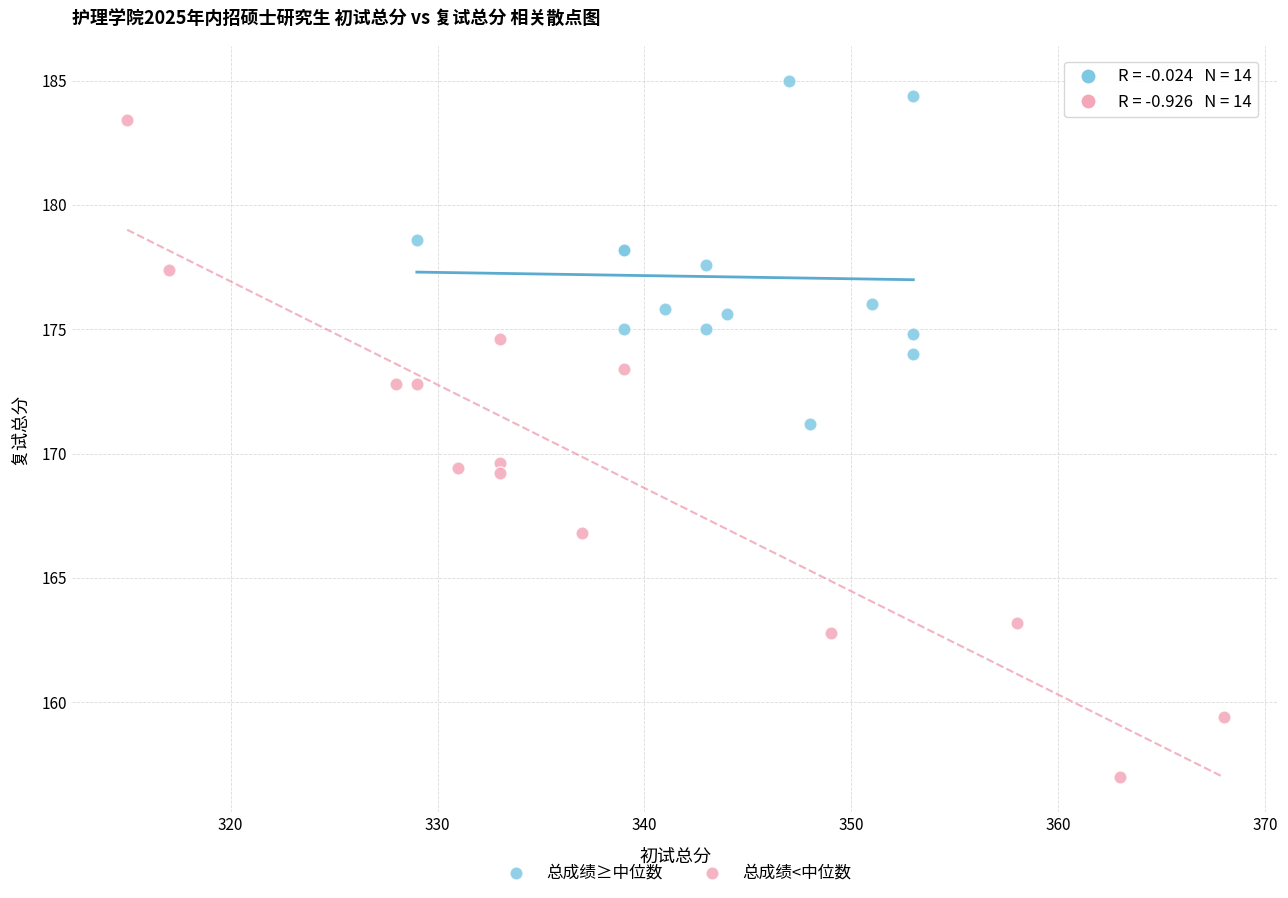

Which series contains the highest Y value?

总成绩≥中位数